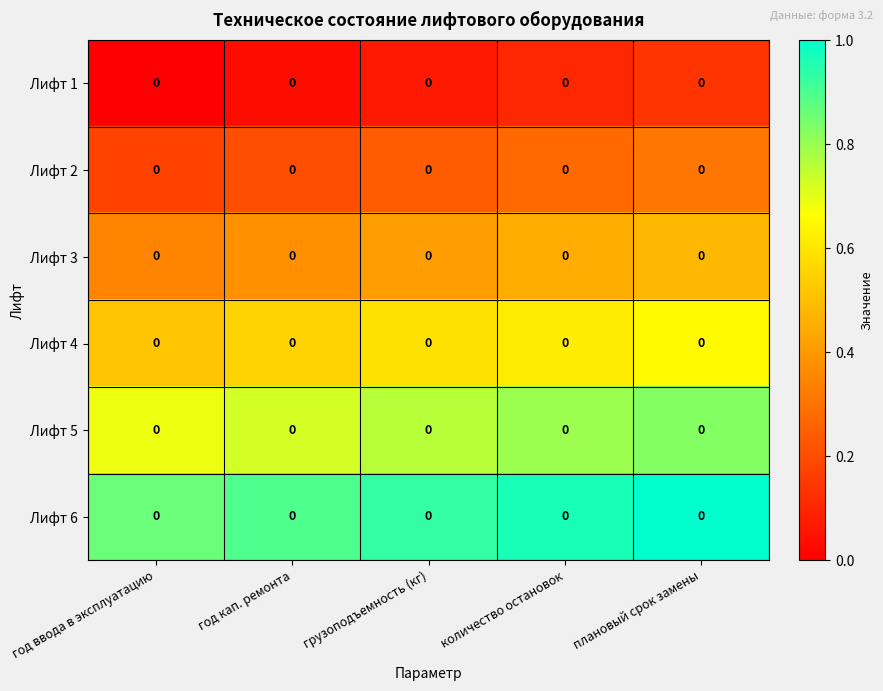

Reading left to right, extract all data points from this chart.

Лифт 1: год ввода в эксплуатацию=0.0	год кап. ремонта=0.0	грузоподъемность (кг)=0.0	количество остановок=0.0	плановый срок замены=0.0
Лифт 2: год ввода в эксплуатацию=0.0	год кап. ремонта=0.0	грузоподъемность (кг)=0.0	количество остановок=0.0	плановый срок замены=0.0
Лифт 3: год ввода в эксплуатацию=0.0	год кап. ремонта=0.0	грузоподъемность (кг)=0.0	количество остановок=0.0	плановый срок замены=0.0
Лифт 4: год ввода в эксплуатацию=0.0	год кап. ремонта=0.0	грузоподъемность (кг)=0.0	количество остановок=0.0	плановый срок замены=0.0
Лифт 5: год ввода в эксплуатацию=0.0	год кап. ремонта=0.0	грузоподъемность (кг)=0.0	количество остановок=0.0	плановый срок замены=0.0
Лифт 6: год ввода в эксплуатацию=0.0	год кап. ремонта=0.0	грузоподъемность (кг)=0.0	количество остановок=0.0	плановый срок замены=0.0